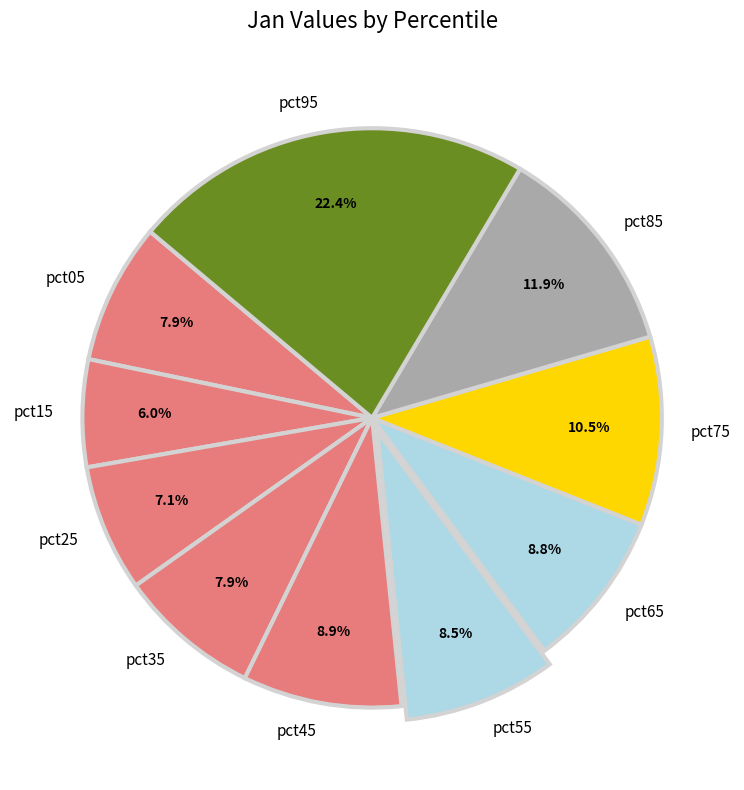

Which category has the smallest portion of the pie?

pct15